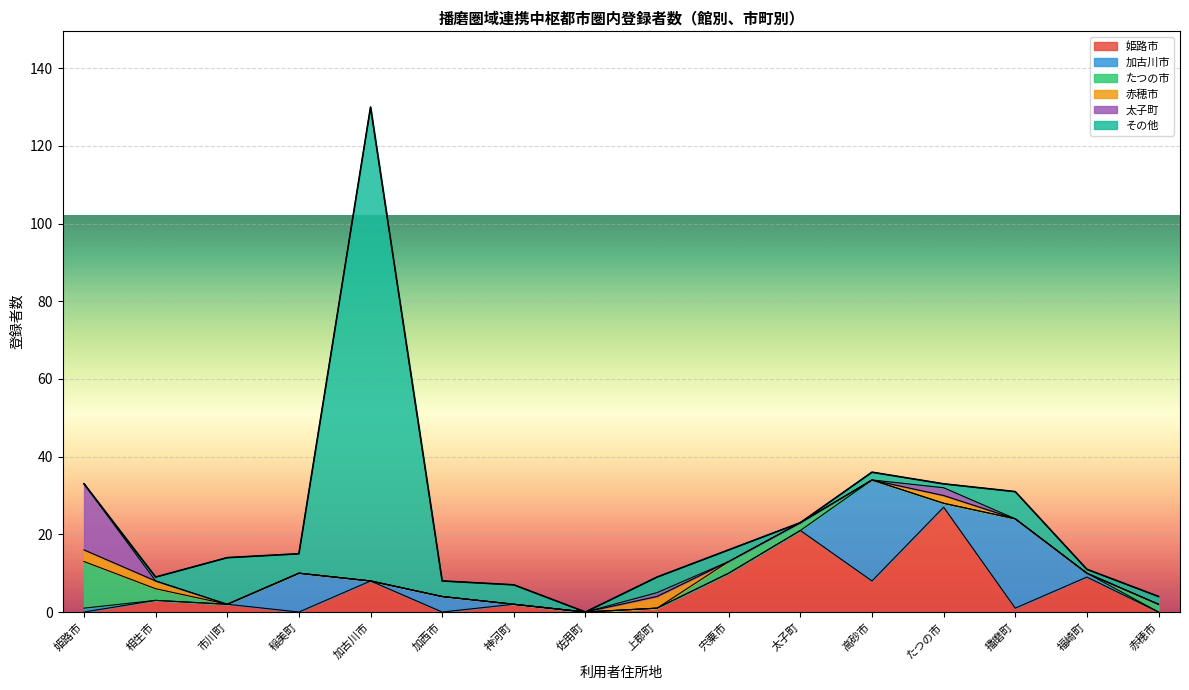

At which label does 姫路市 reach its peak?

たつの市